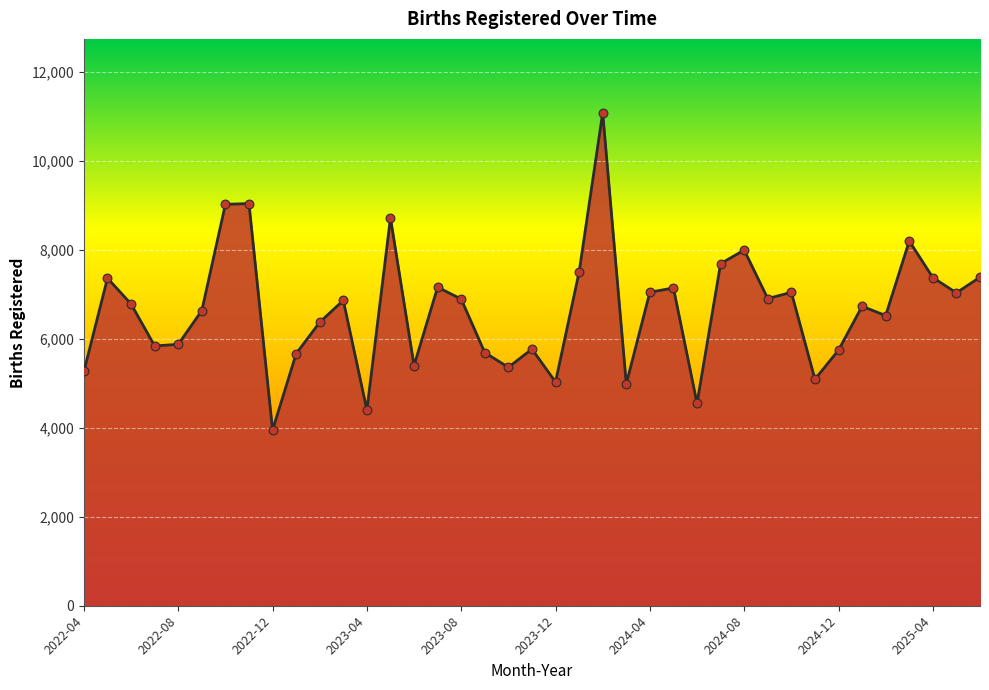

What is the difference between the maximum and minimum values?

7131